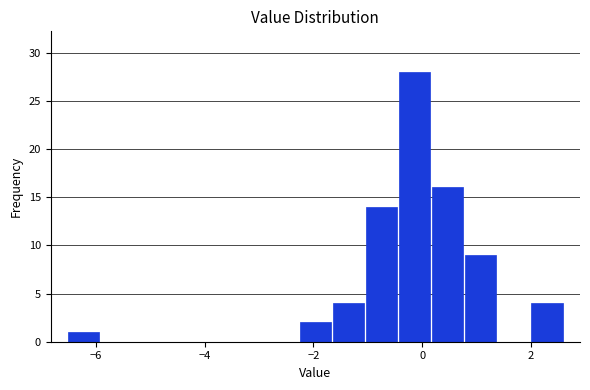

Around what value on the x-axis is the tallest bar? Give the approximate position of its centre, as read against the axis.

-0.2